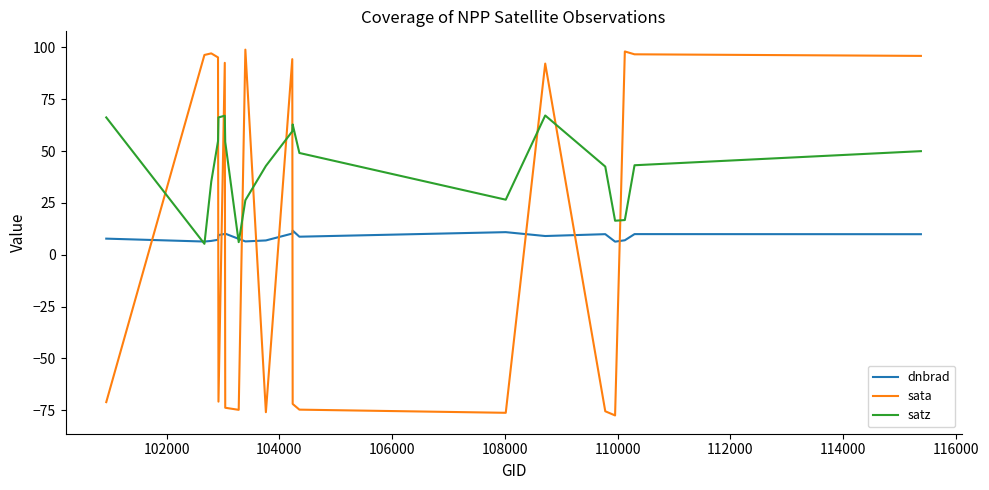

Is this an area chart (filled region under the line)?

No